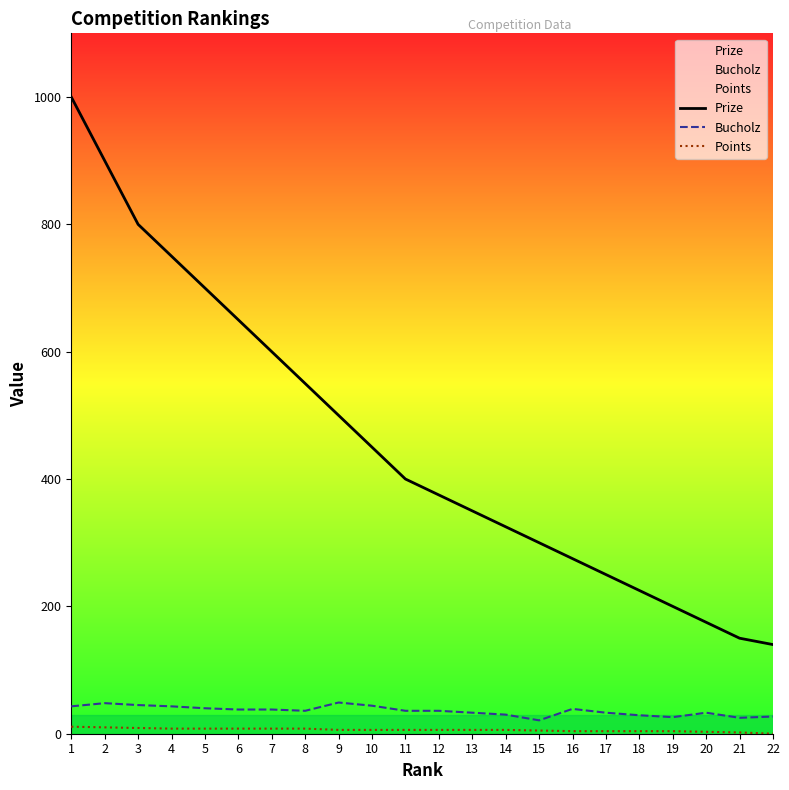

At how many categories does at least one series exceed 326?

13